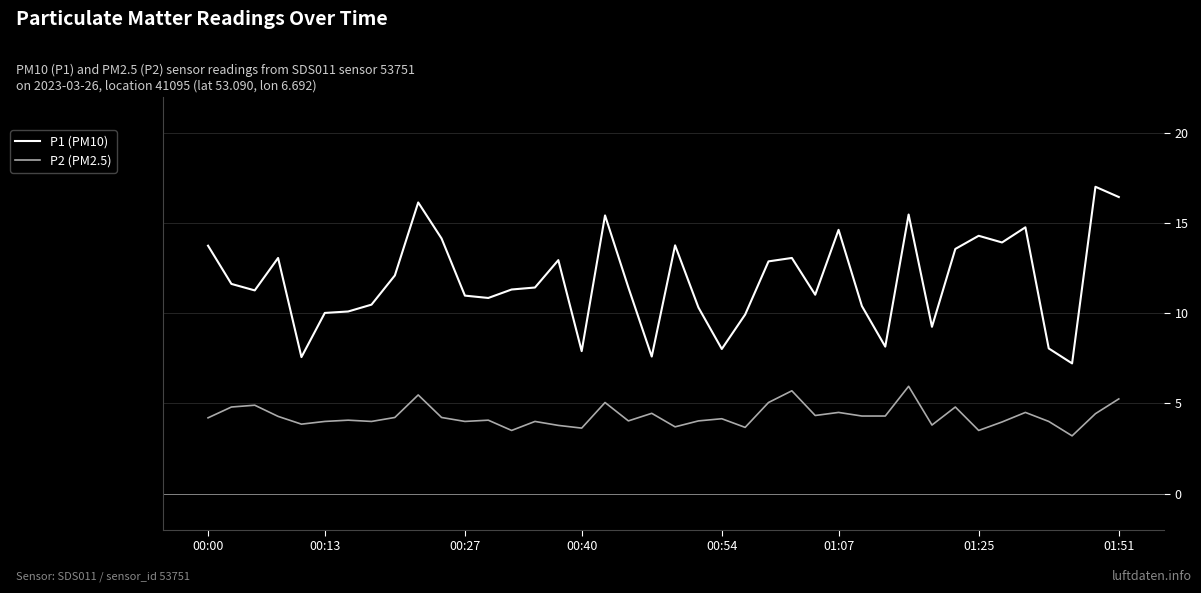

List the series in order of their overall mean, lowest first.

P2 (PM2.5), P1 (PM10)